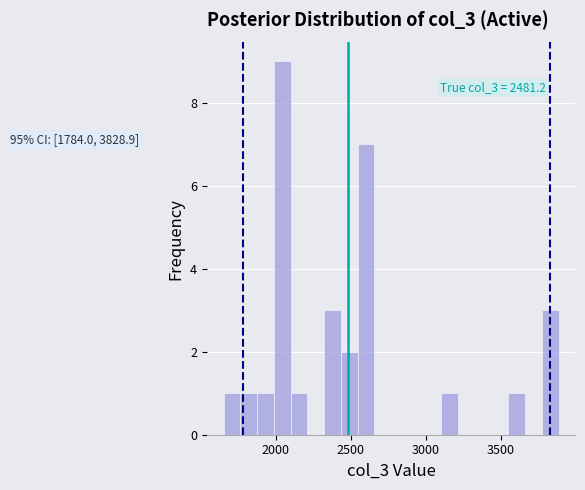

Read against the x-axis, roughly where is the centre of the tallest bar?

2050